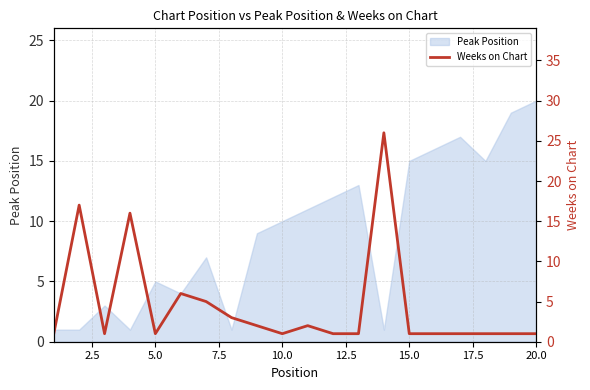

True or false: there are more than 0 points higher than both neighbors.

True